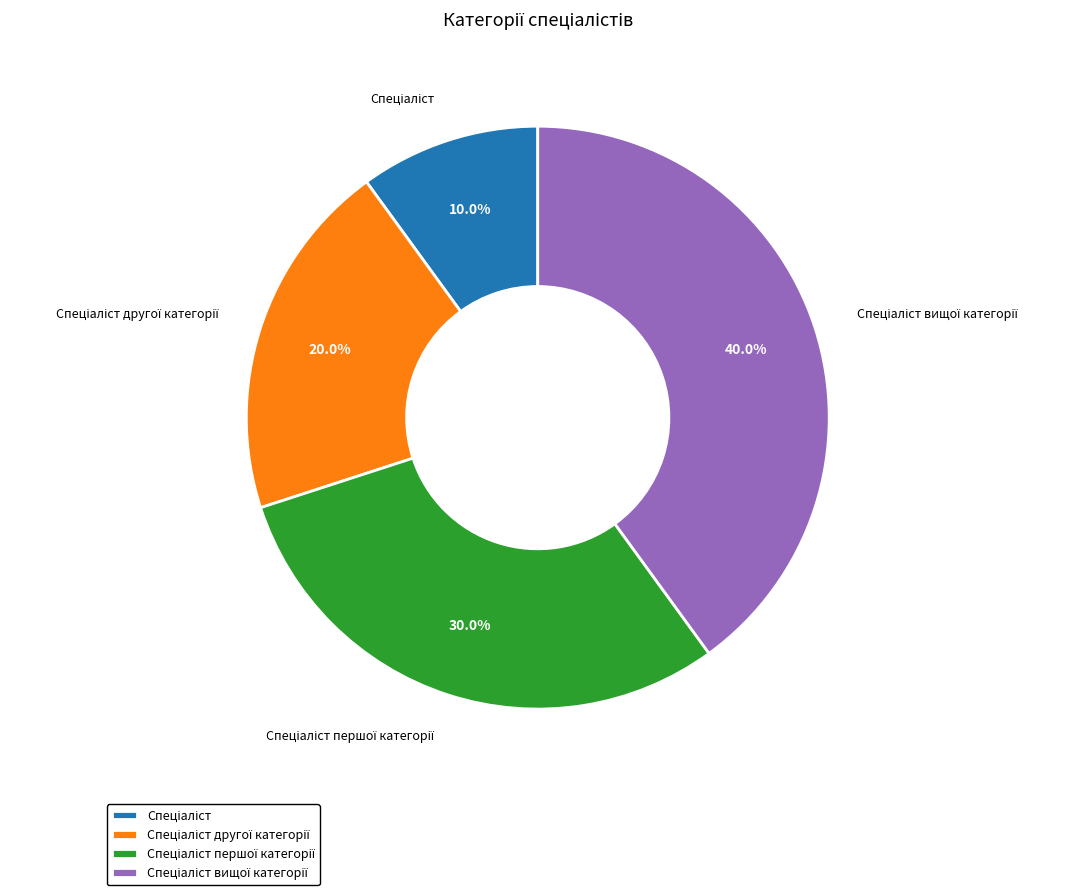

Is there a majority slice in this chart?

No